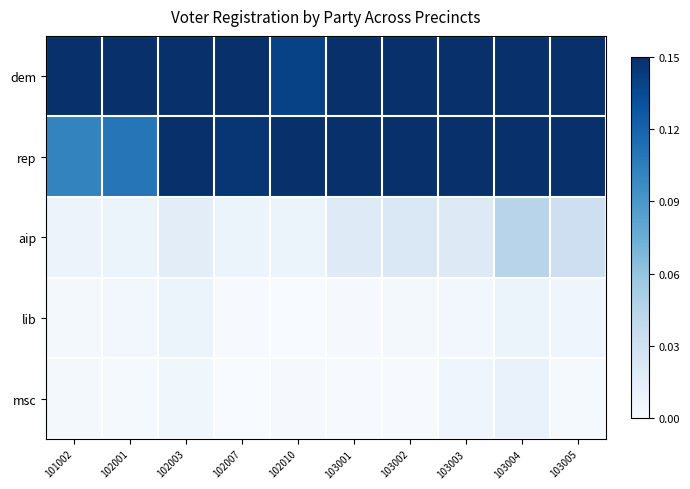

Which series has the largest range (max minus min)?

dem